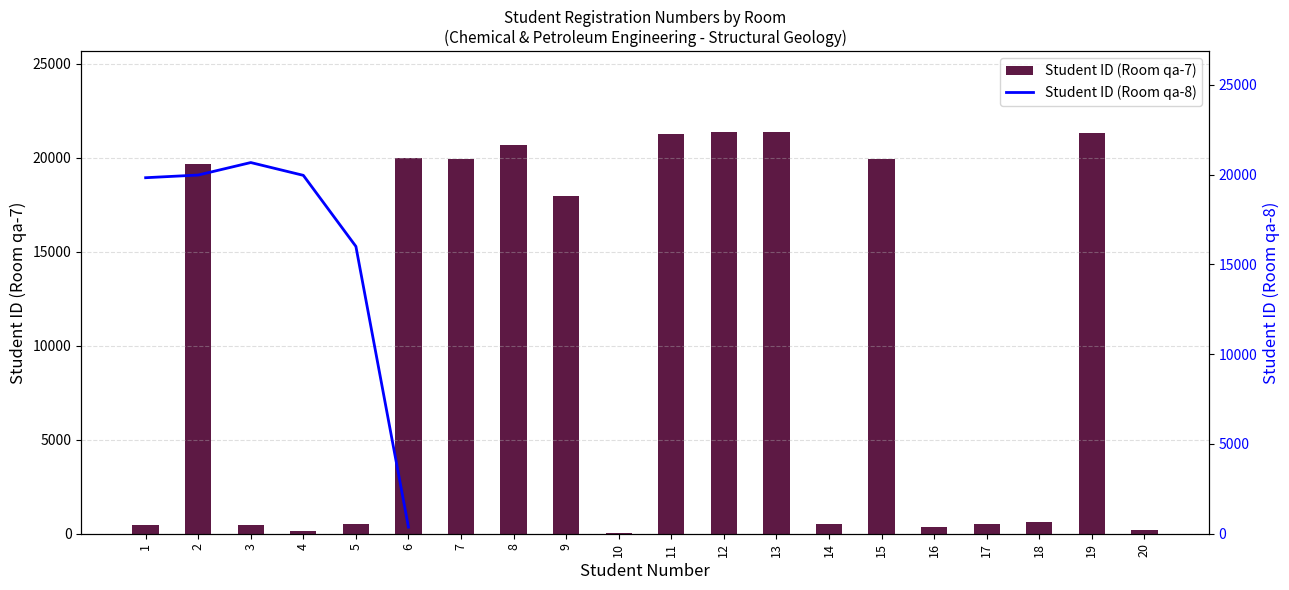

What is the sum of all values?

207410